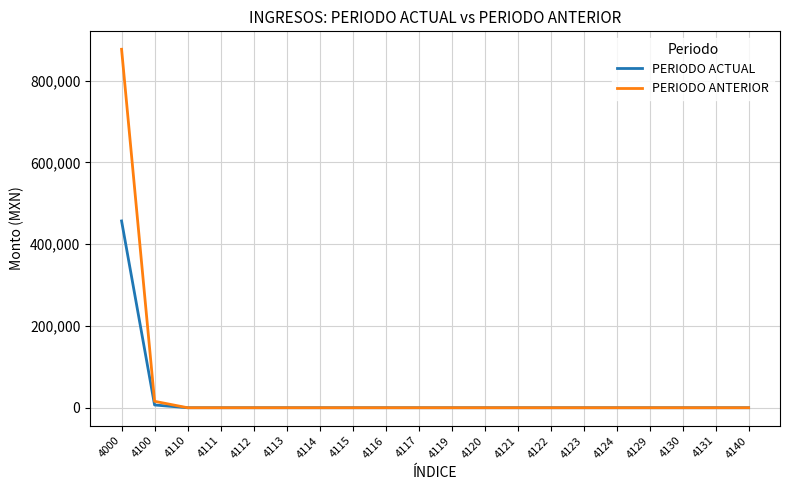

At which category is the sum across all series the highest?

4000